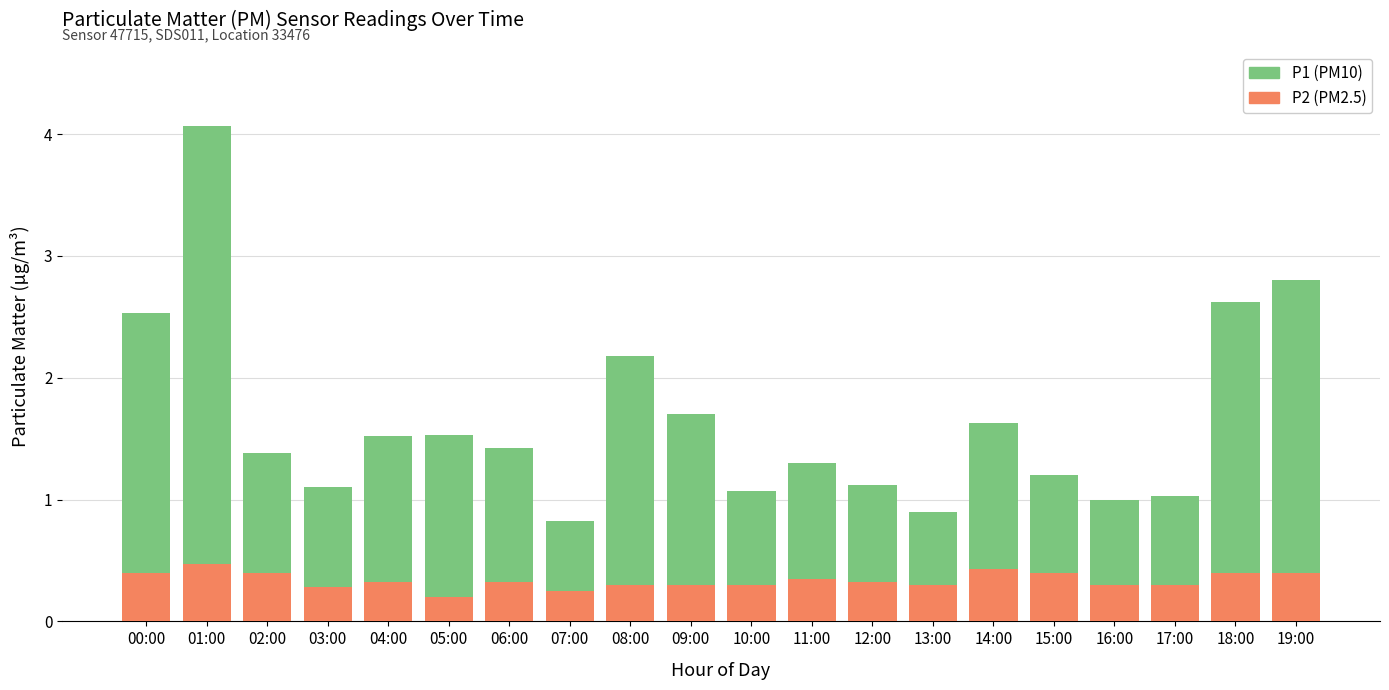

At which category is the sum across all series the highest?

01:00